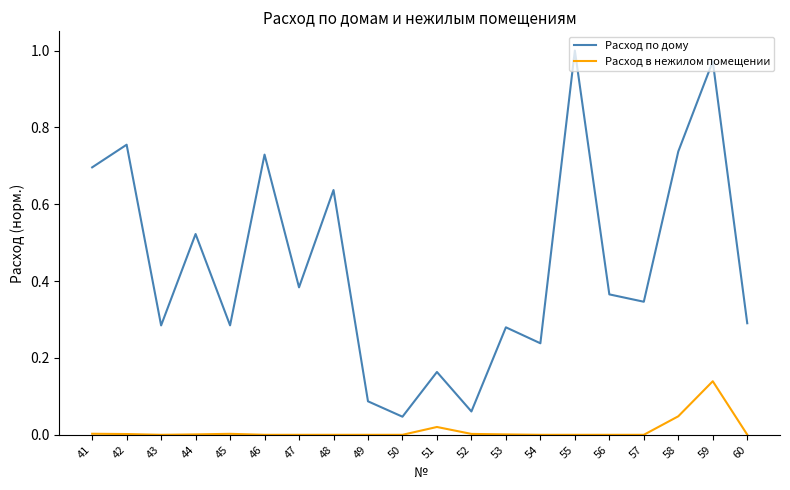

Count the number of categories in the chart.

20